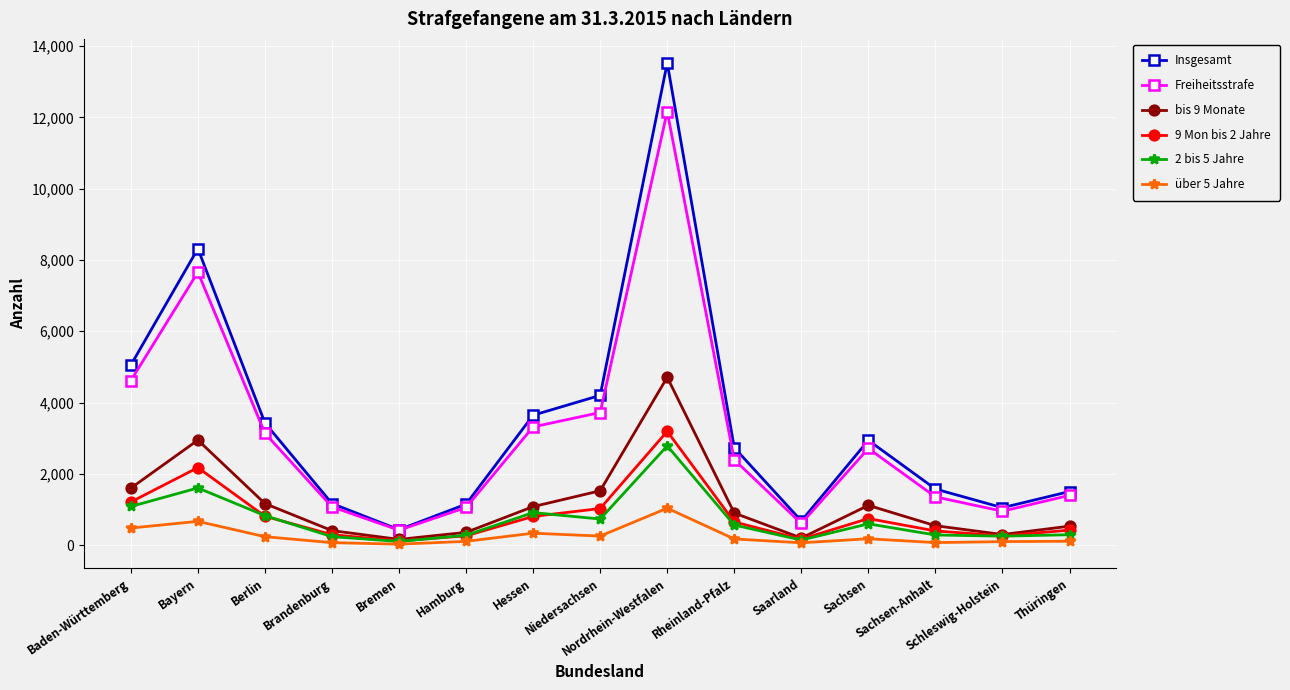

Is this an area chart (filled region under the line)?

No